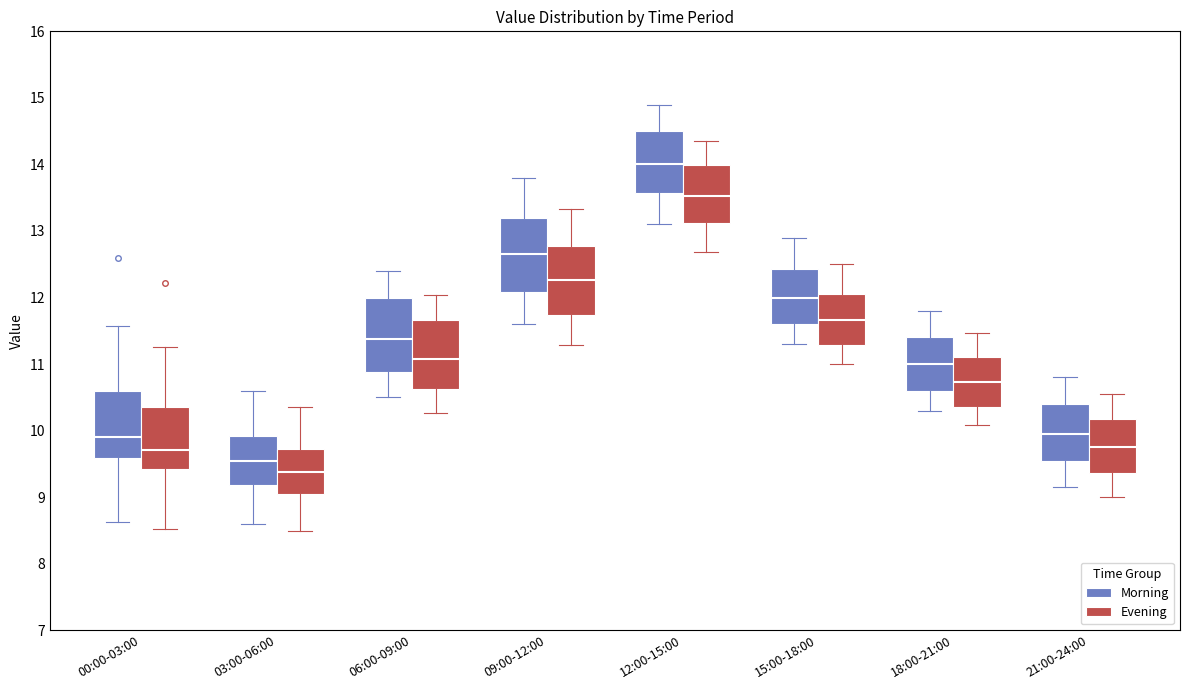

Reading left to right, read every box against the y-axis: the position of its median line, the range the box covers, and the ends of its whiskers. The values are not printed on the chart, so give them approximately, as read against the axis.

00:00-03:00 (Morning): median 9.9, box 9.6 to 10.6, whiskers 8.6 to 11.6
00:00-03:00 (Evening): median 9.7, box 9.4 to 10.3, whiskers 8.5 to 11.3
03:00-06:00 (Morning): median 9.6, box 9.2 to 9.9, whiskers 8.6 to 10.6
03:00-06:00 (Evening): median 9.4, box 9.0 to 9.7, whiskers 8.5 to 10.4
06:00-09:00 (Morning): median 11.4, box 10.9 to 12.0, whiskers 10.5 to 12.4
06:00-09:00 (Evening): median 11.1, box 10.6 to 11.7, whiskers 10.3 to 12.0
09:00-12:00 (Morning): median 12.7, box 12.1 to 13.2, whiskers 11.6 to 13.8
09:00-12:00 (Evening): median 12.3, box 11.7 to 12.8, whiskers 11.3 to 13.3
12:00-15:00 (Morning): median 14.0, box 13.6 to 14.5, whiskers 13.1 to 14.9
12:00-15:00 (Evening): median 13.5, box 13.1 to 14.0, whiskers 12.7 to 14.4
15:00-18:00 (Morning): median 12.0, box 11.6 to 12.4, whiskers 11.3 to 12.9
15:00-18:00 (Evening): median 11.7, box 11.3 to 12.1, whiskers 11.0 to 12.5
18:00-21:00 (Morning): median 11.0, box 10.6 to 11.4, whiskers 10.3 to 11.8
18:00-21:00 (Evening): median 10.7, box 10.4 to 11.1, whiskers 10.1 to 11.5
21:00-24:00 (Morning): median 10.0, box 9.5 to 10.4, whiskers 9.2 to 10.8
21:00-24:00 (Evening): median 9.8, box 9.4 to 10.2, whiskers 9.0 to 10.5